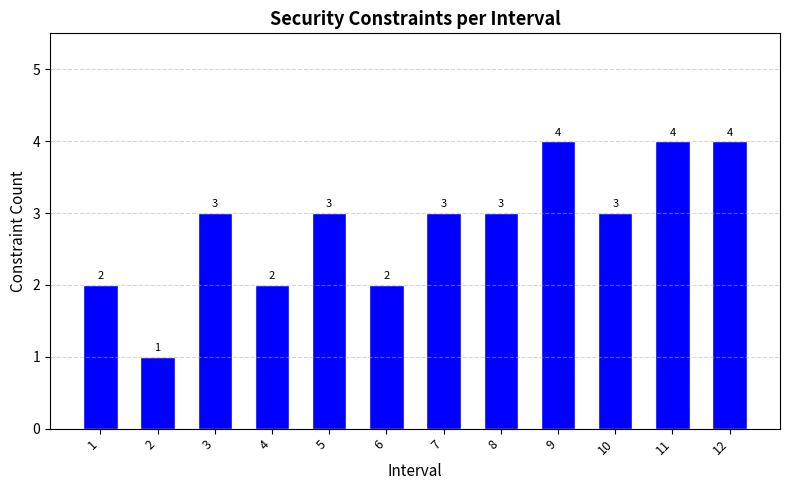

What is the minimum value shown in the chart?

1